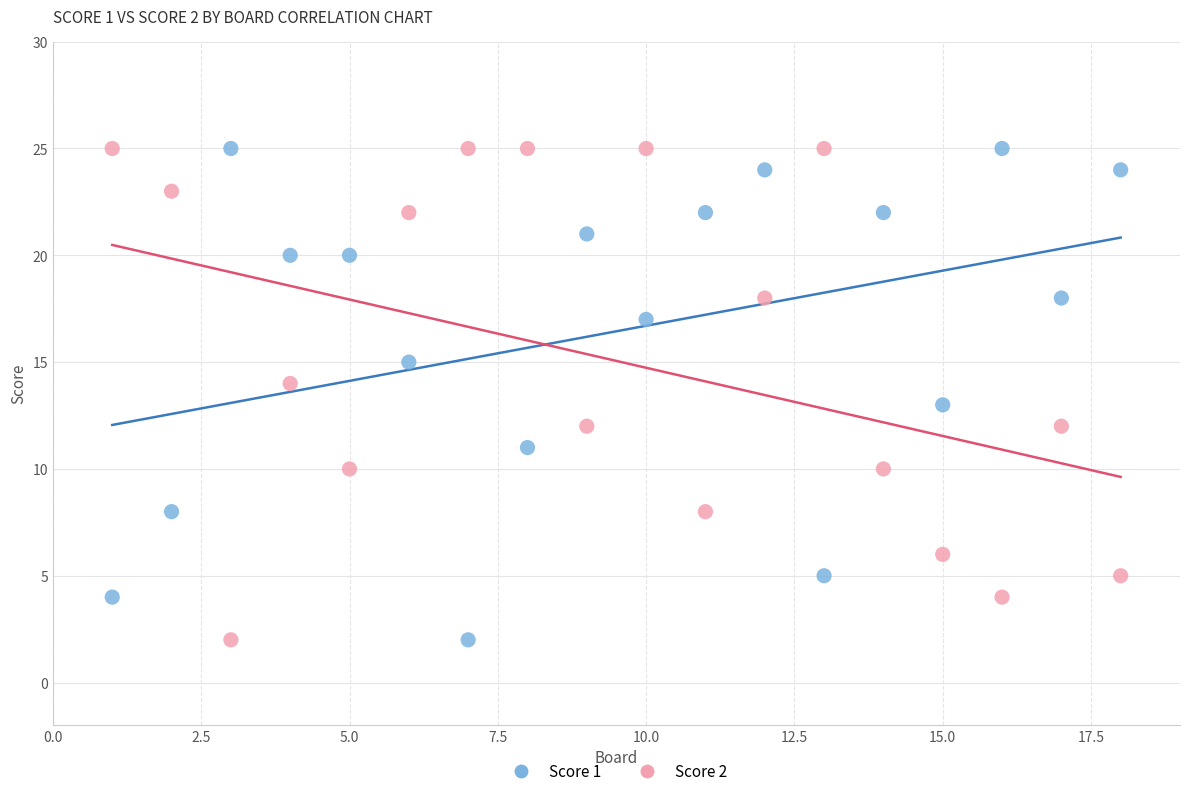

Across all data points, what is the range of X values (max minus min)?

17